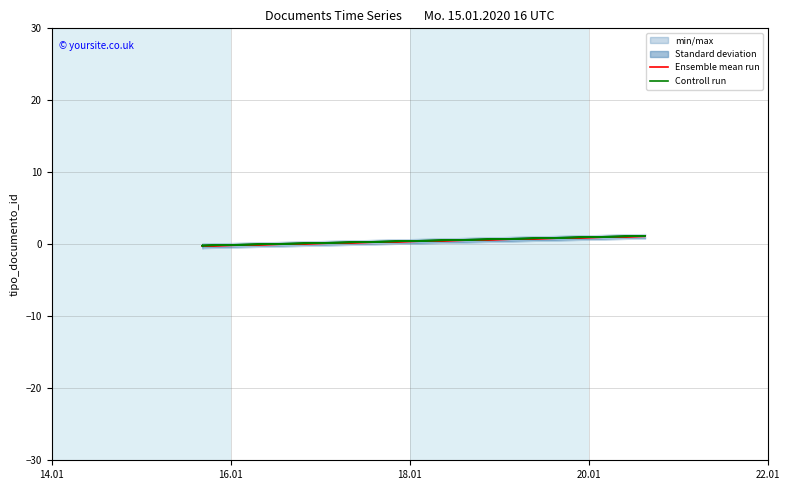

What is the difference between the maximum and minimum values in the Ensemble mean run series?

1.3